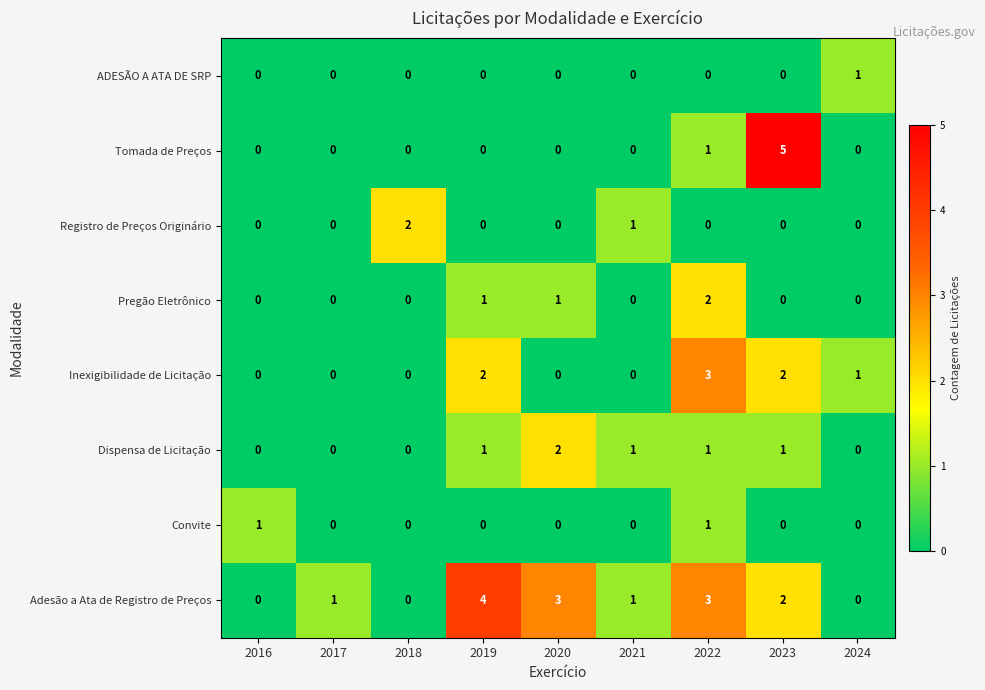

What is the approximate value of Adesão a Ata de Registro de Preços at 2022?

3